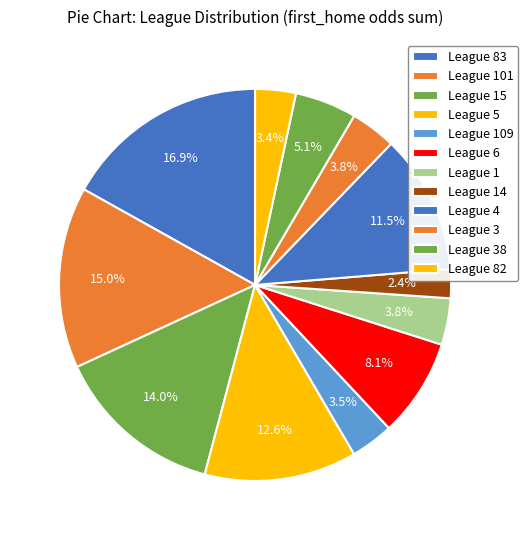

Count the number of slices in the pie.

12